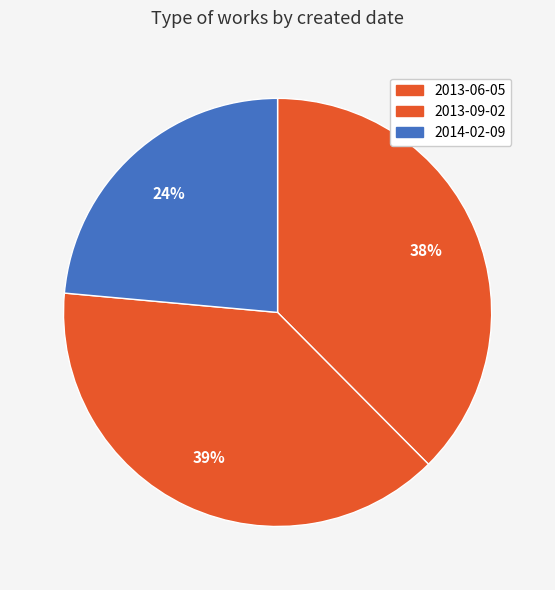

What portion of the pie excludes 2014-02-09?

76.4%